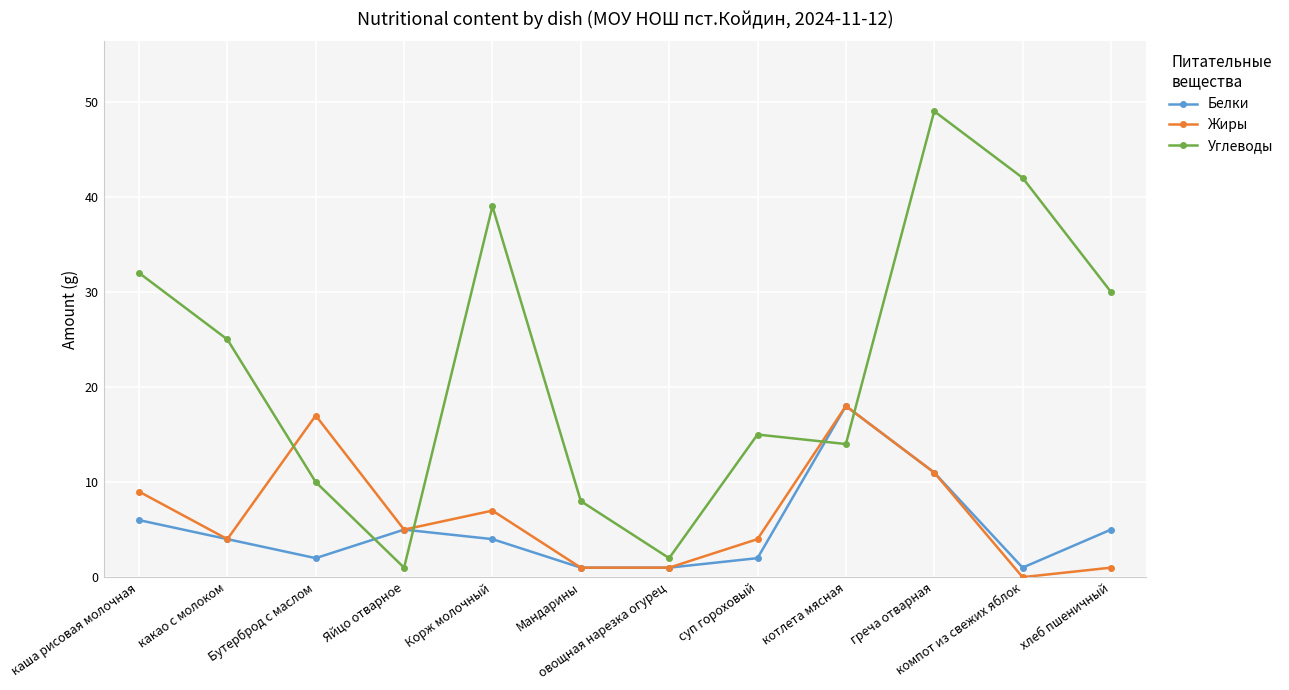

What is the label of the 5th point from the right?

суп гороховый